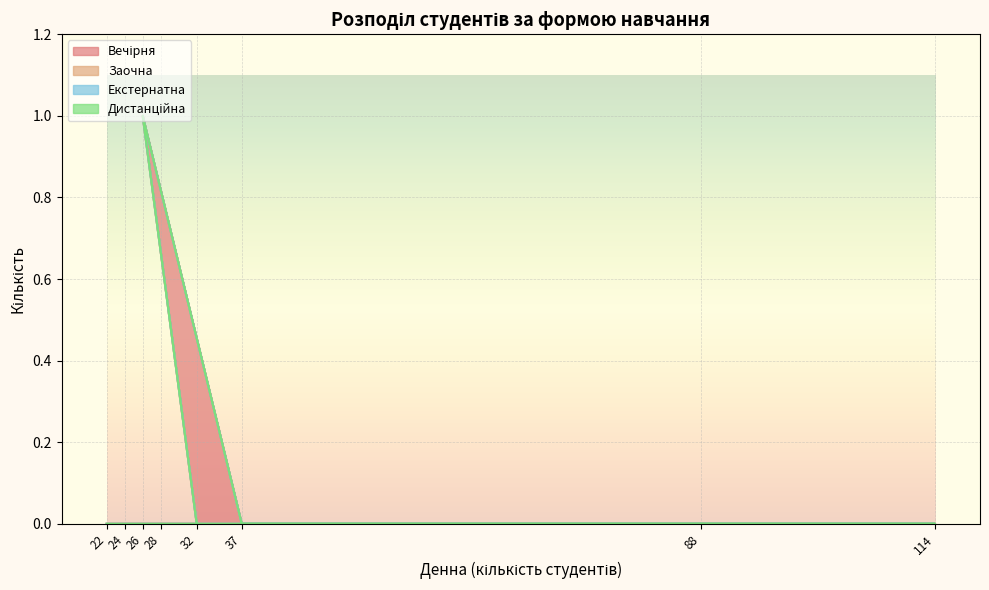

Count the Вечірня values in the range 0 to 1.

8